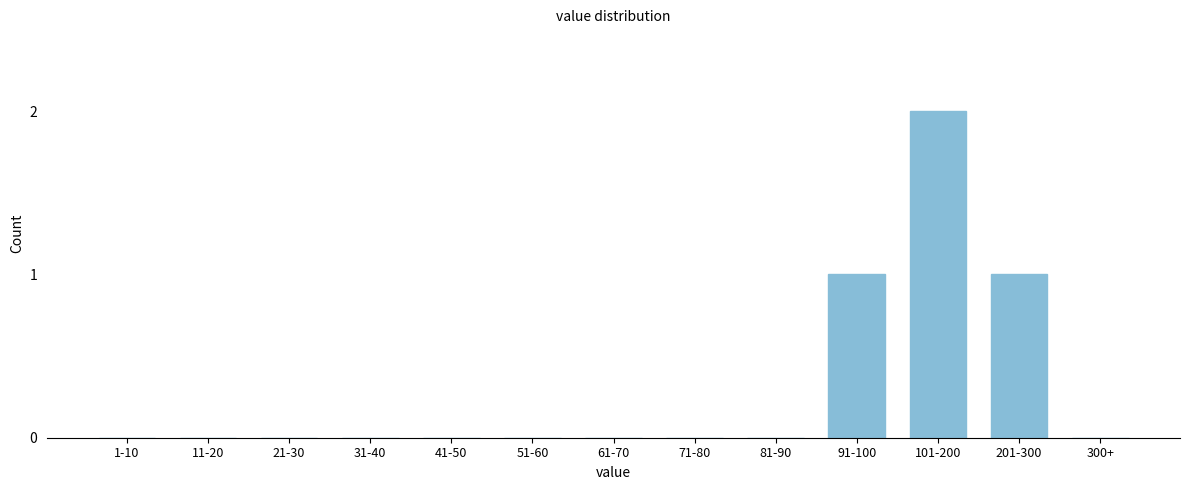

Reading right to left, list all the values displayed in this chart.

300+=0	201-300=1	101-200=2	91-100=1	81-90=0	71-80=0	61-70=0	51-60=0	41-50=0	31-40=0	21-30=0	11-20=0	1-10=0